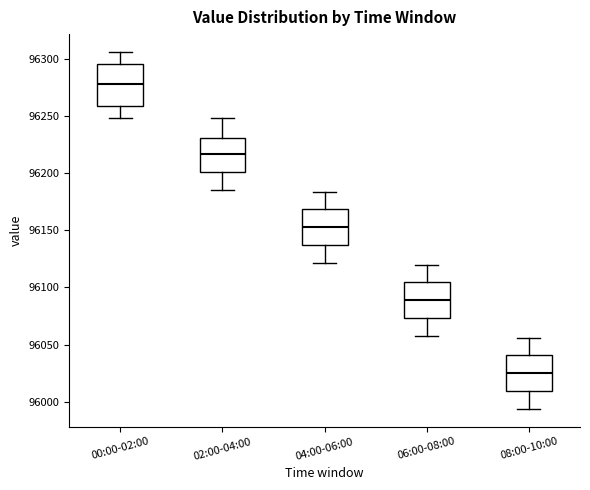

Which box's median line is the lowest?

08:00-10:00